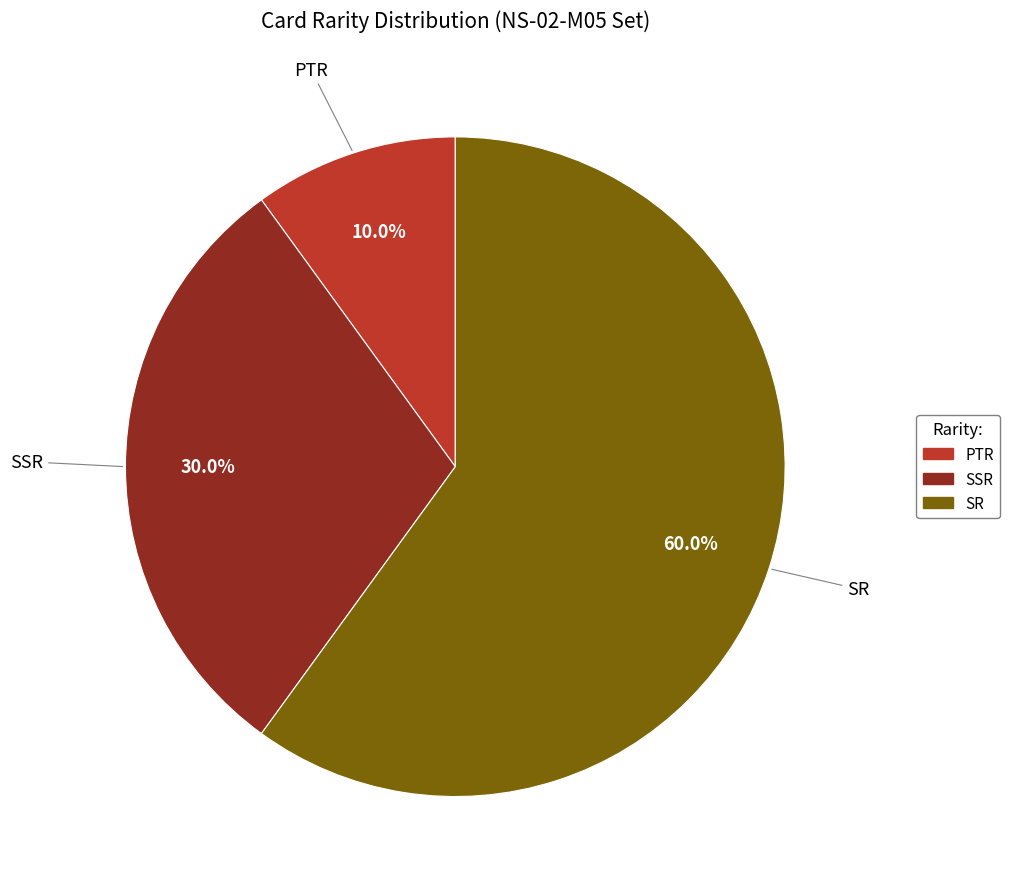

To the nearest percent, what is the difference between the PTR and SR slice percentages?

50%